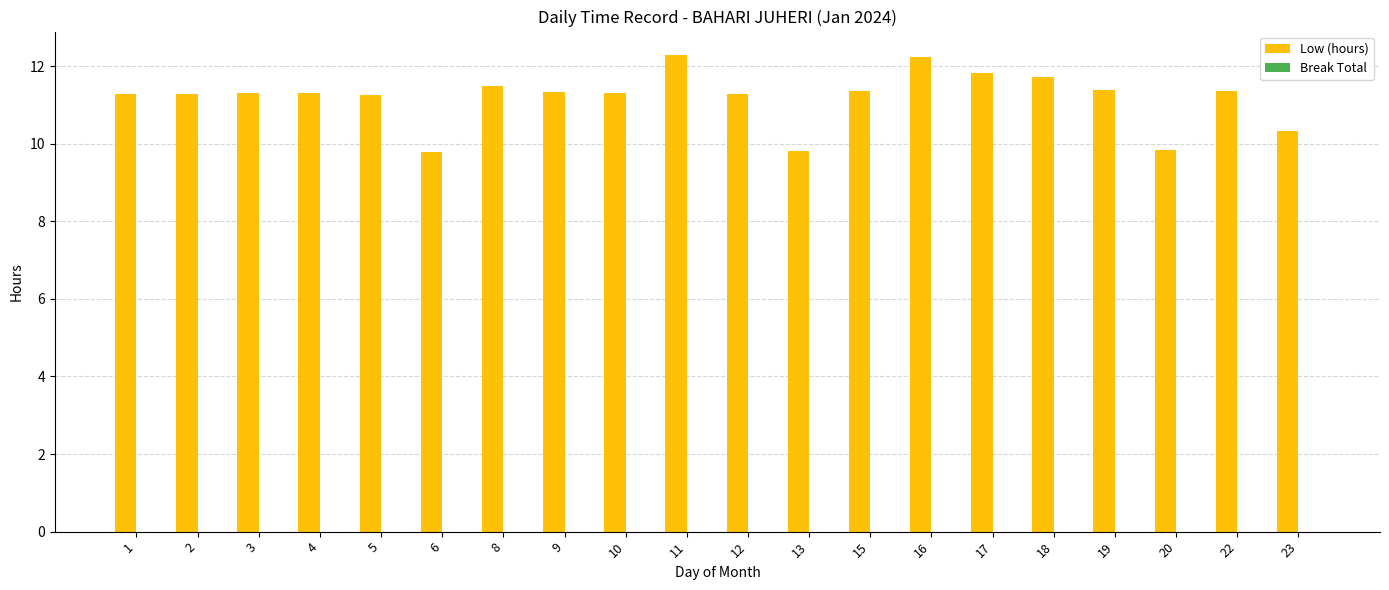

What is the maximum value shown in the chart?

12.3